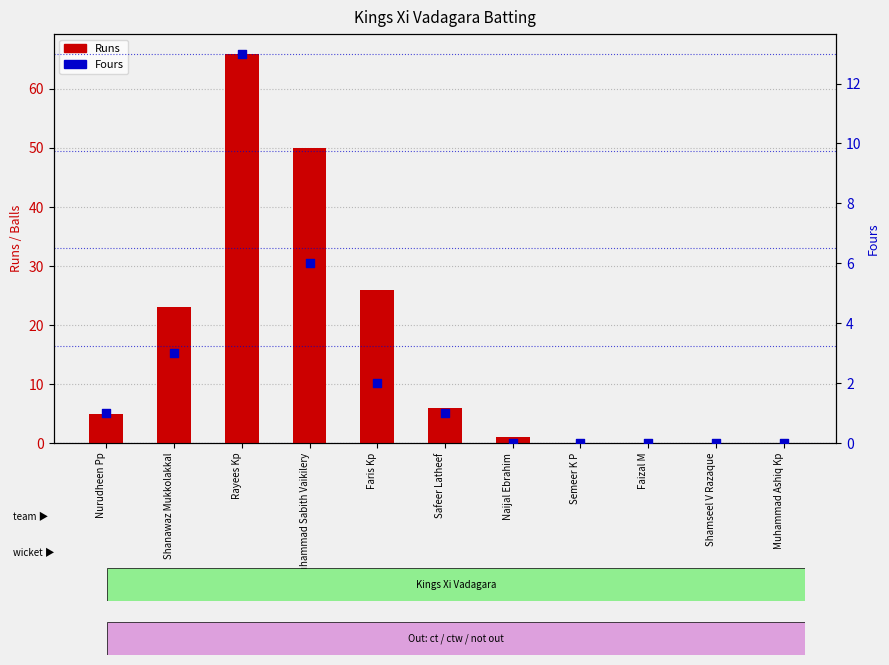

Which series has the largest total across all categories?

Runs